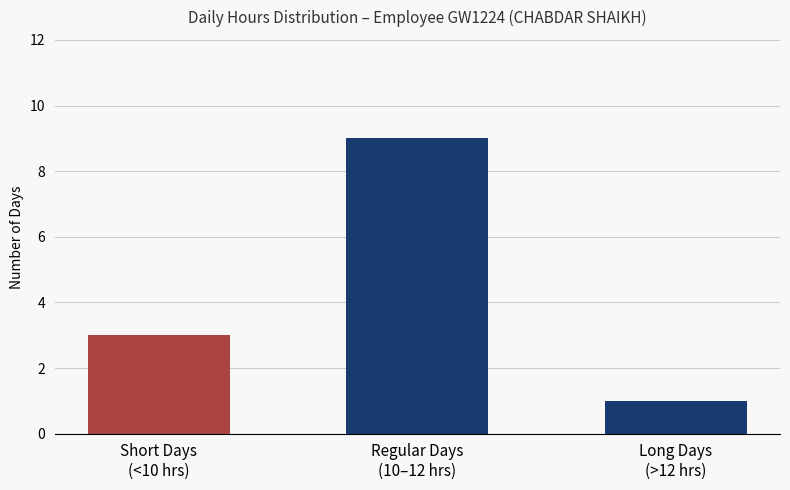

True or false: the data shows 25.2 at Day 20.

False